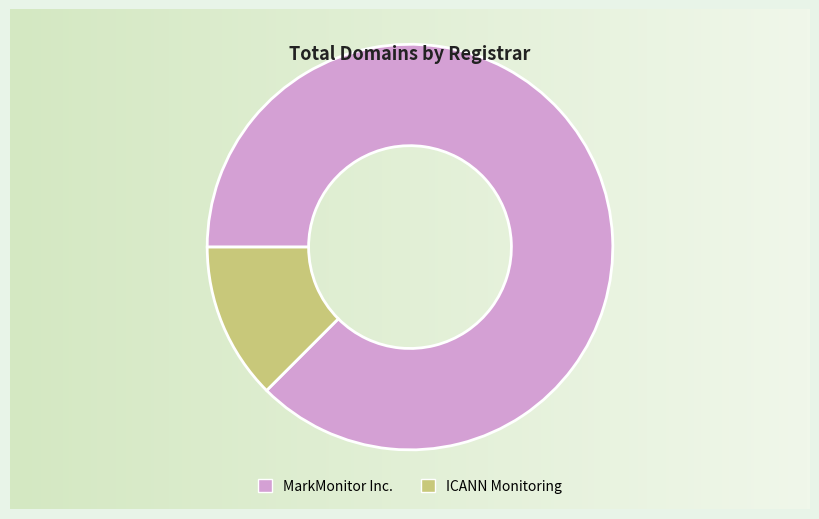

Count the number of slices in the pie.

2